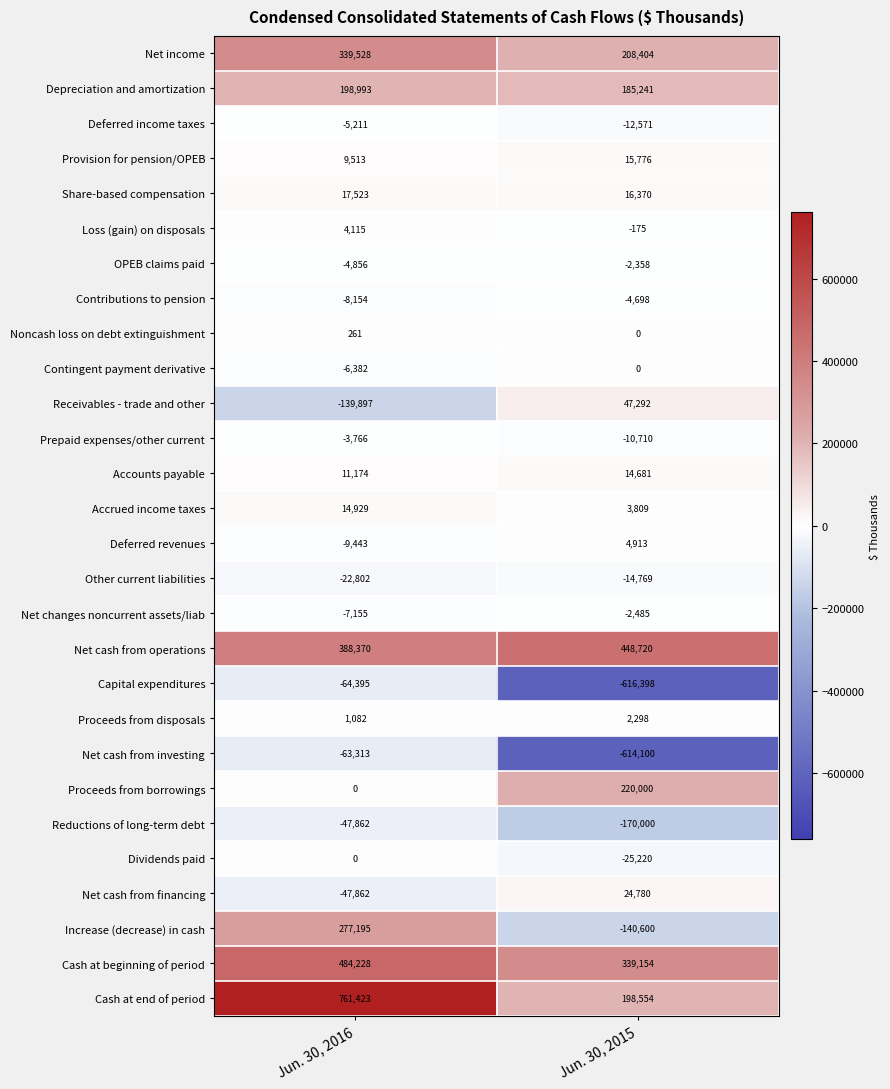

Which series has the widest spread of values?

Cash at end of period